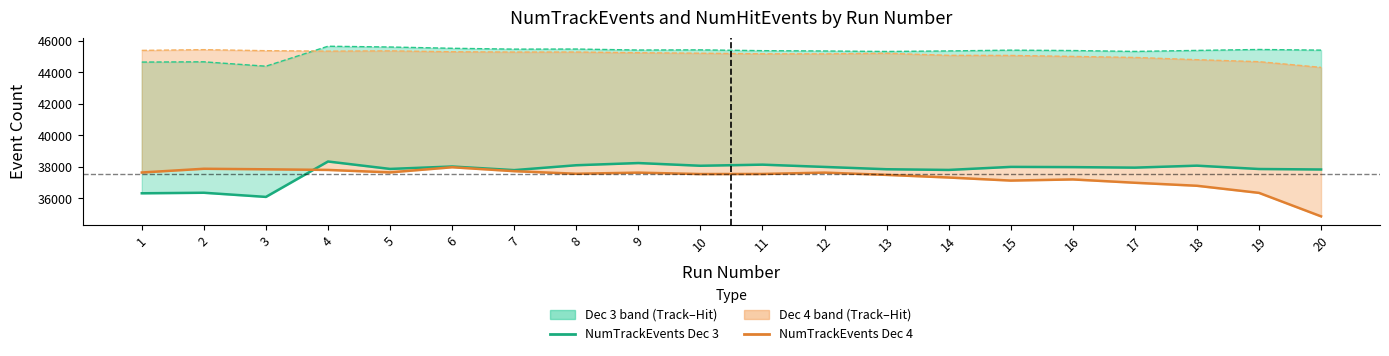

What is the value of the NumTrackEvents Day 4 point at the 5th from the left?

37657